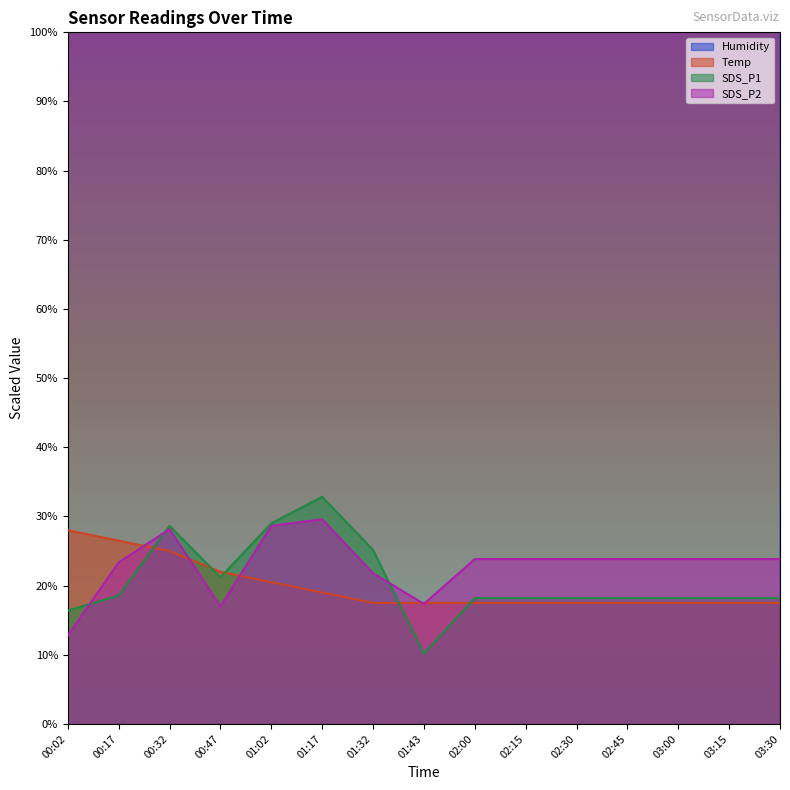

Reading left to right, list all the values displayed in this chart.

Temp: 28.0	26.5	25.0	22.0	20.5	19.0	17.5	17.5	17.5	17.5	17.5	17.5	17.5	17.5	17.5
Humidity: 218.1	219.6	222.0	223.8	225.0	225.6	228.0	228.6	229.2	229.2	229.2	229.2	229.2	229.2	229.2
SDS_P1: 16.4	18.6	28.6	21.2	29.0	32.8	25.2	10.2	18.2	18.2	18.2	18.2	18.2	18.2	18.2
SDS_P2: 12.8	23.4	28.2	17.0	28.6	29.6	21.8	17.4	23.8	23.8	23.8	23.8	23.8	23.8	23.8